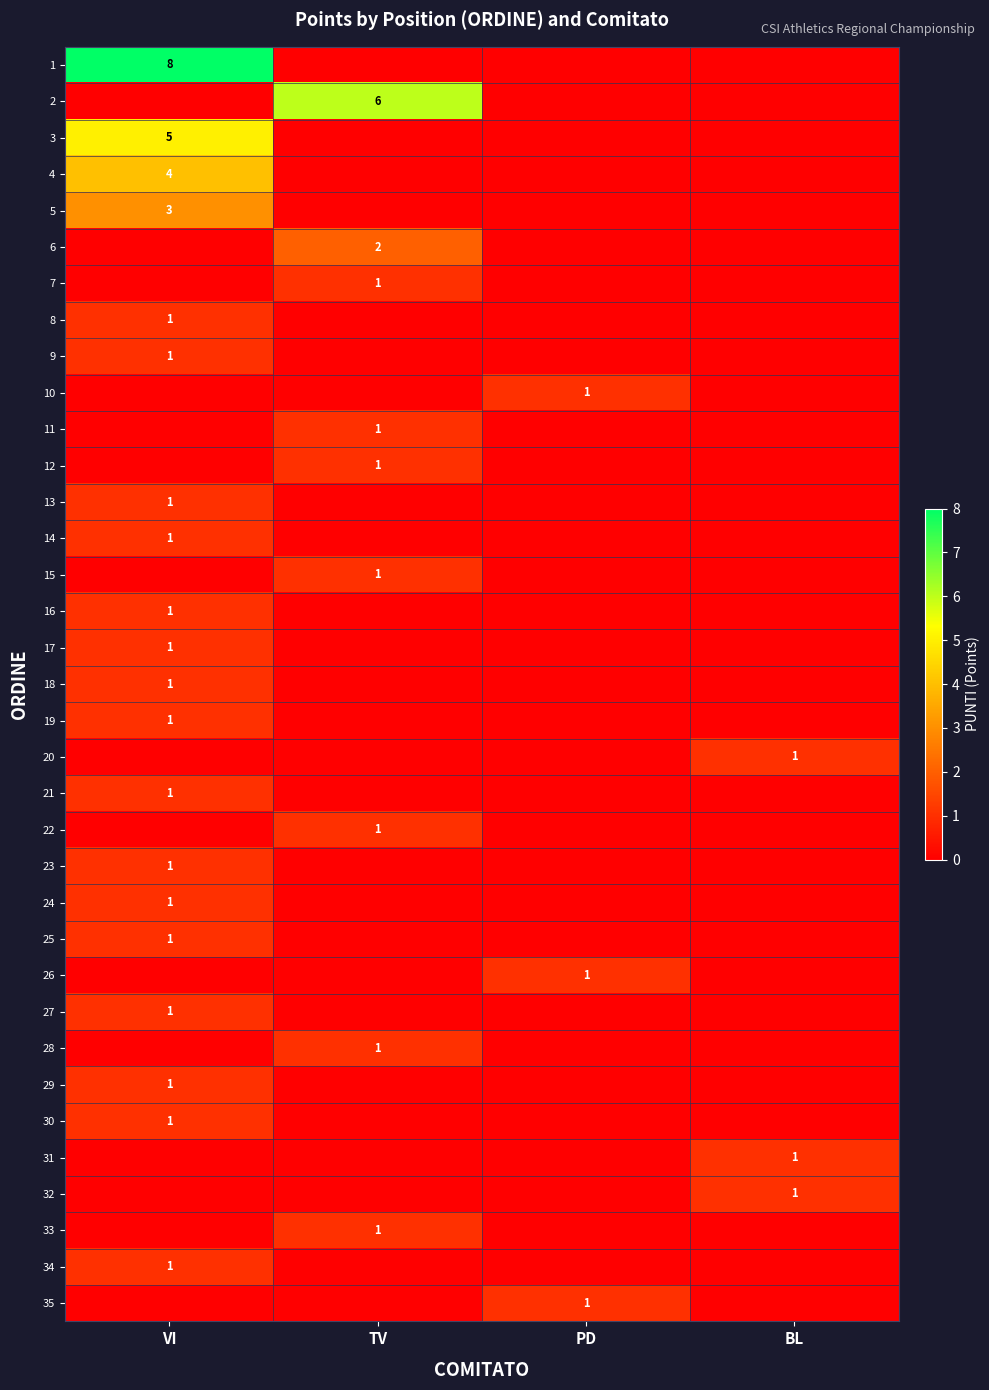

Between VI and BL, which is larger?

VI